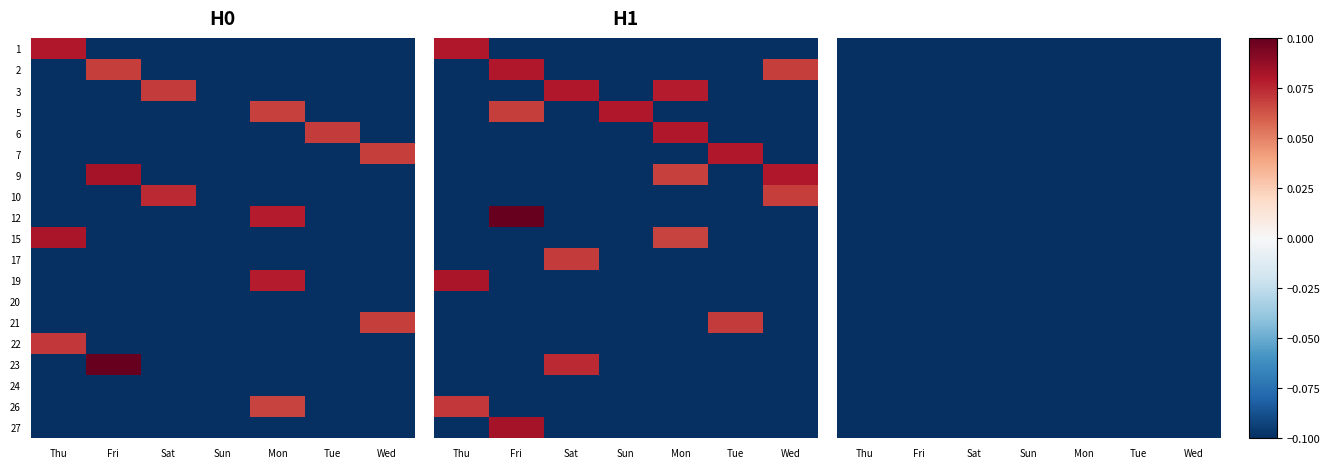

True or false: 3 has a value of 0.0 at Sat.

False